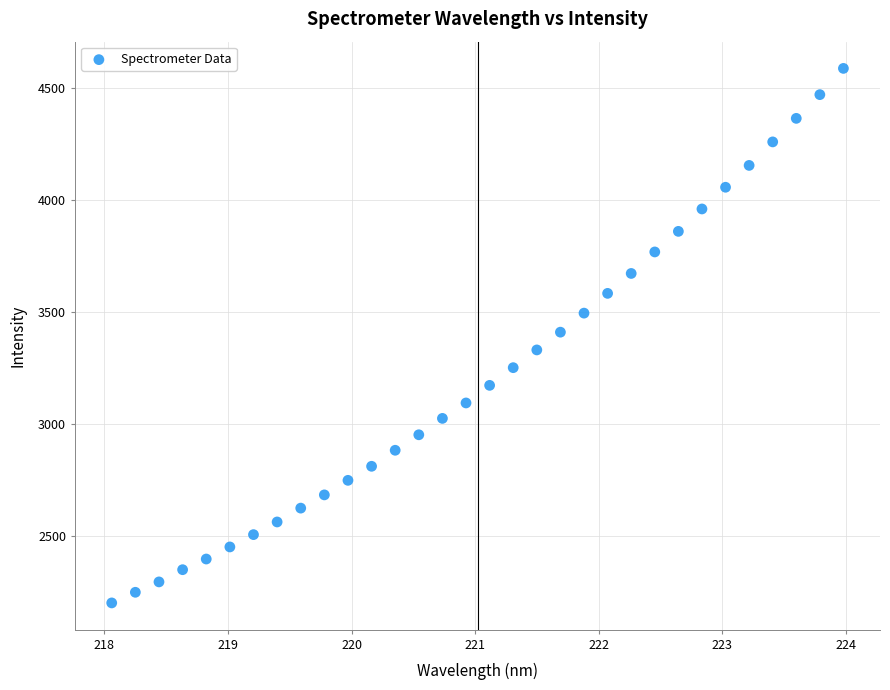

What is the range of Y values (max minus min)?

2386.4